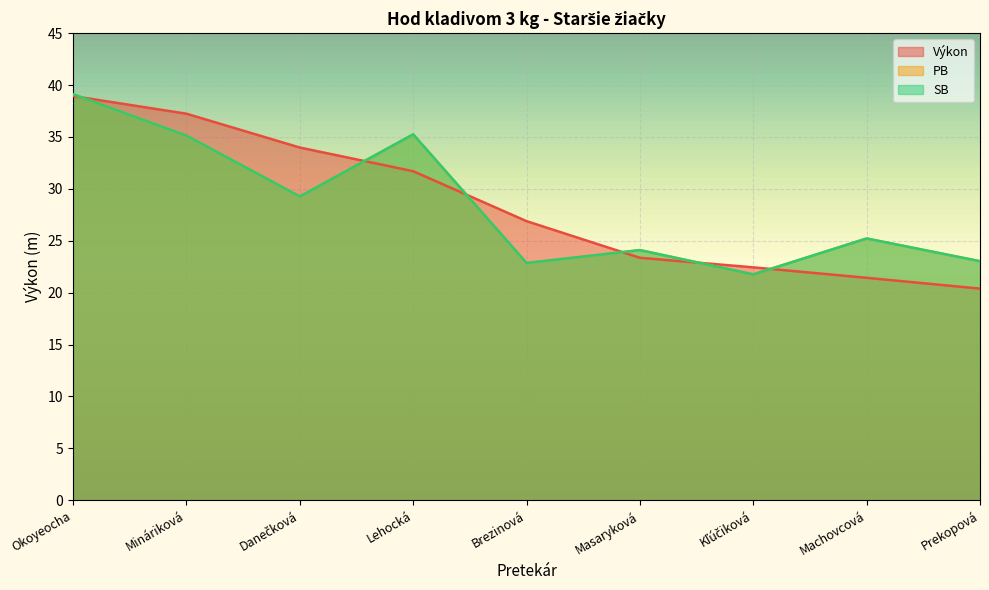

At how many categories does at least one series exceed 25?

6